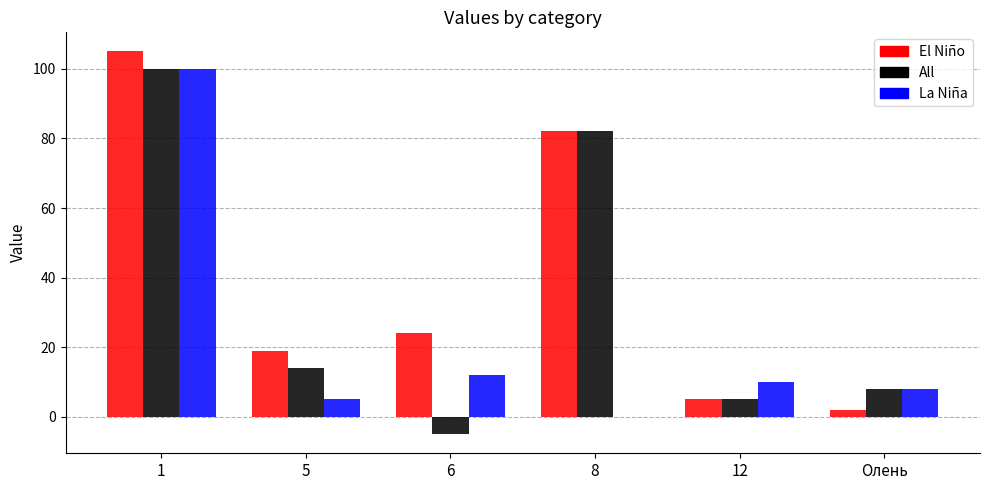

Are the bars grouped side by side (vs. stacked)?

Yes